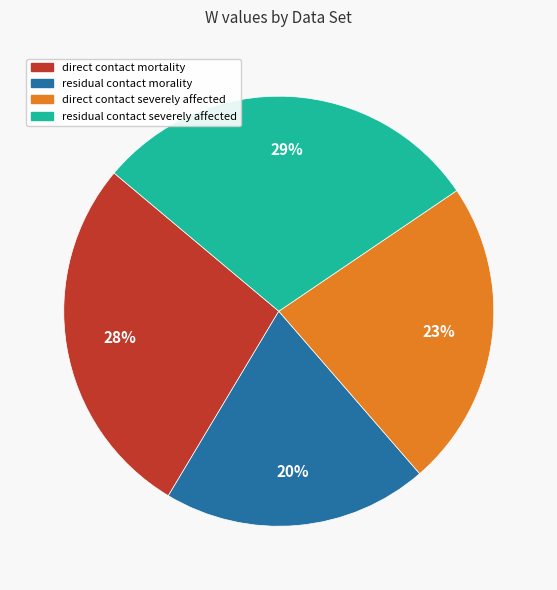

Rank the categories by value from highest to lowest.

residual contact severely affected, direct contact mortality, direct contact severely affected, residual contact morality